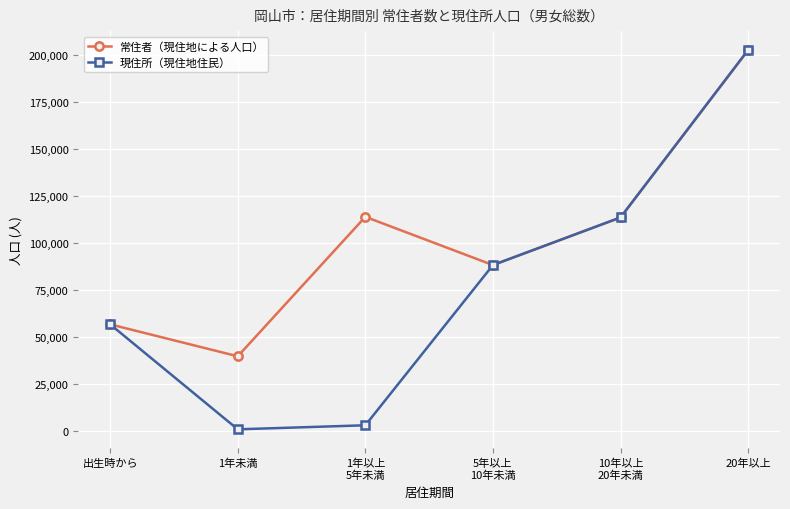

At how many categories does at least one series exceed 18145?

6